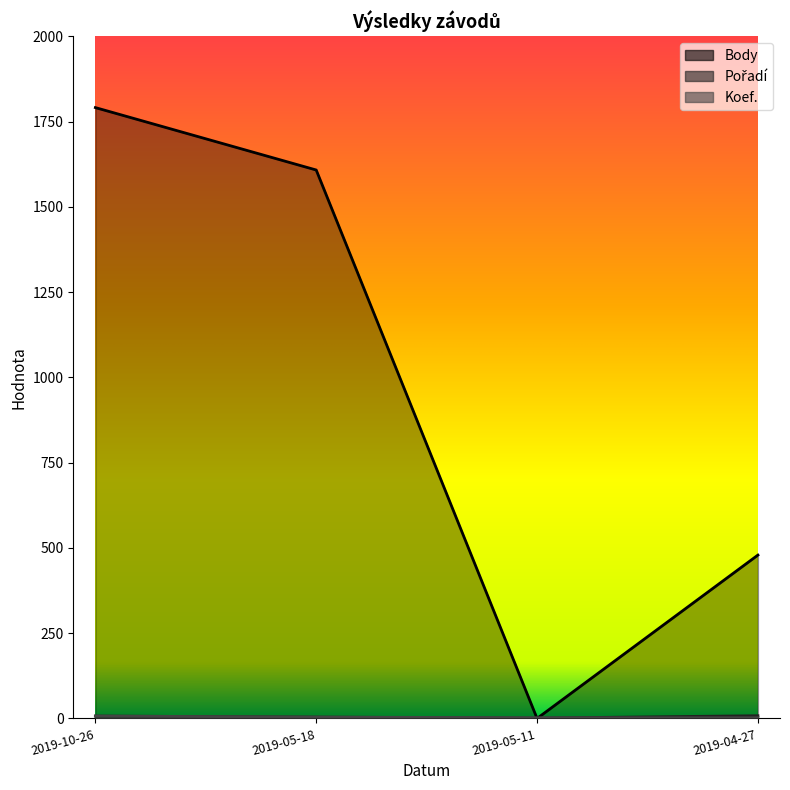

True or false: Body has more than 0 interior local peaks.

False